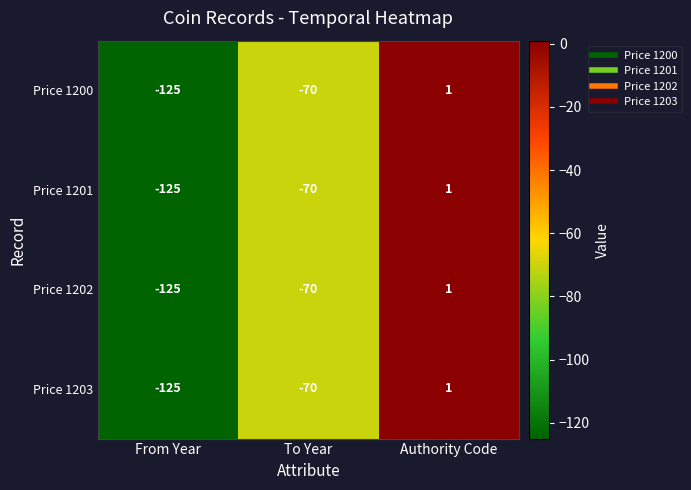

What is the sum of the Price 1202 values at From Year and Authority Code?

-124